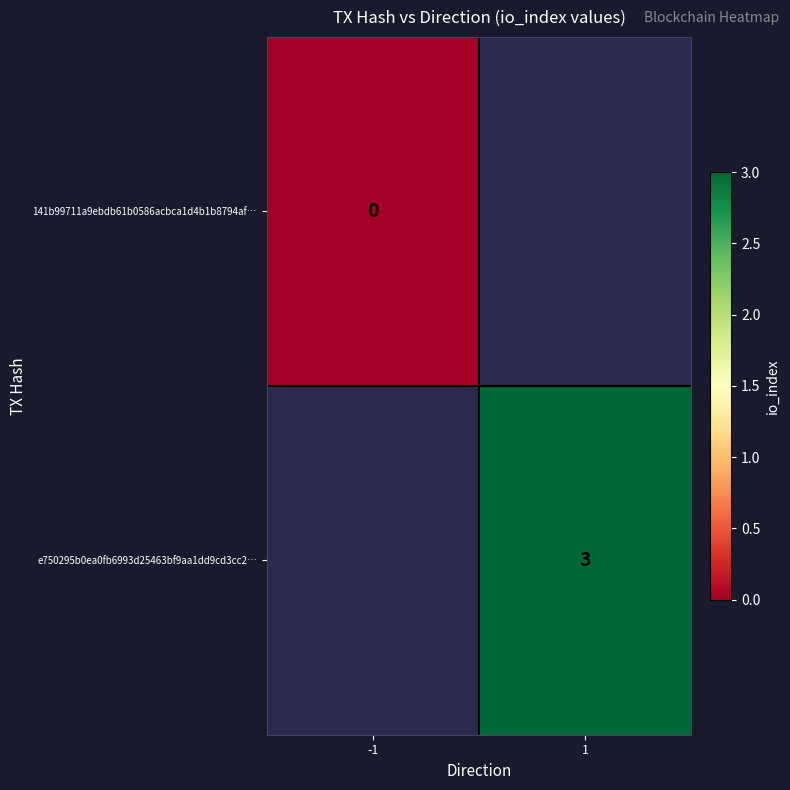

Is it true that e750295b0ea0fb6993d25463bf9aa1dd9cd3cc2… equals 3 at 1?

True